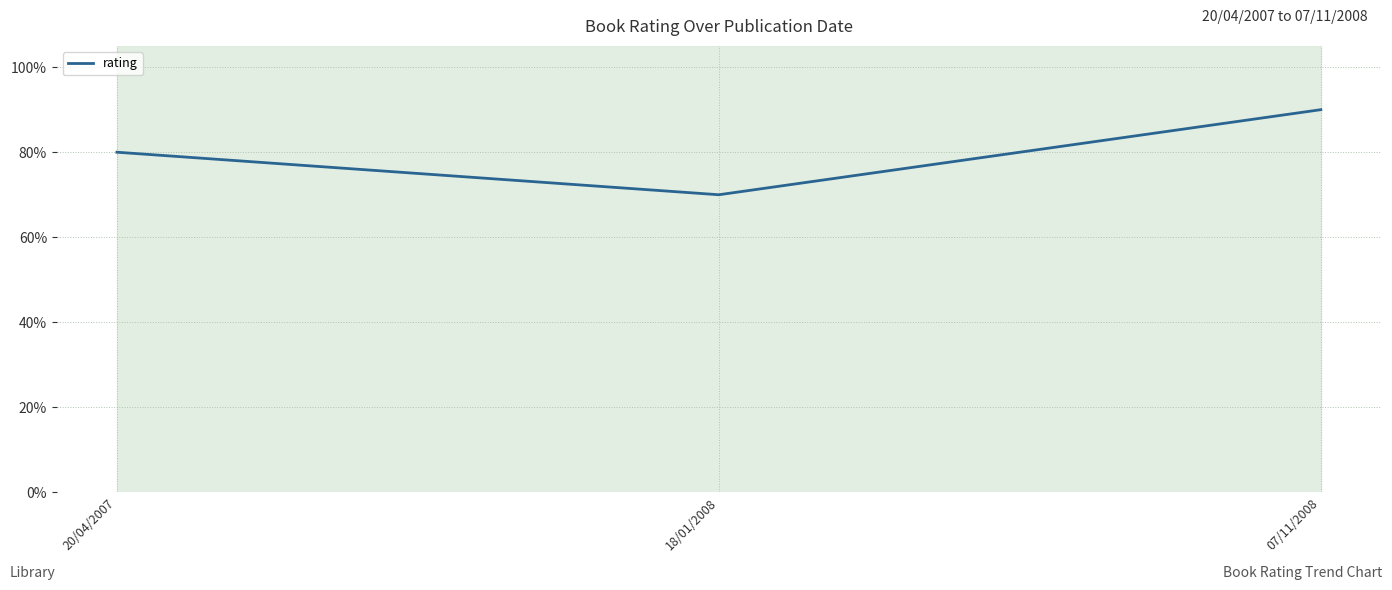

List the labels in order of value, largest first.

07/11/2008, 20/04/2007, 18/01/2008